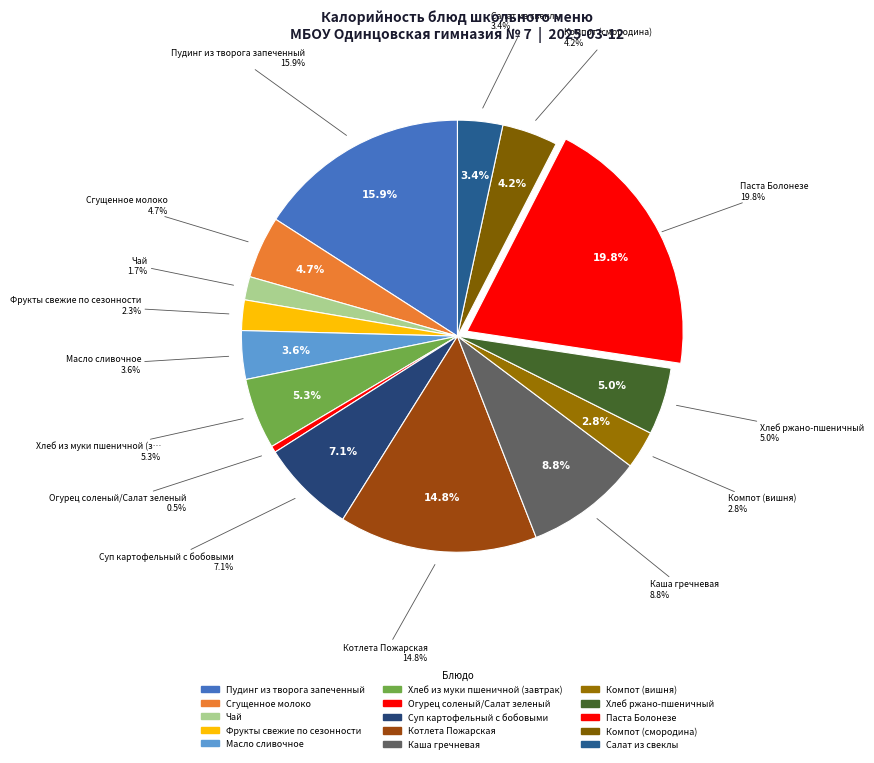

What percentage is the Чай slice, to the nearest percent?

2%